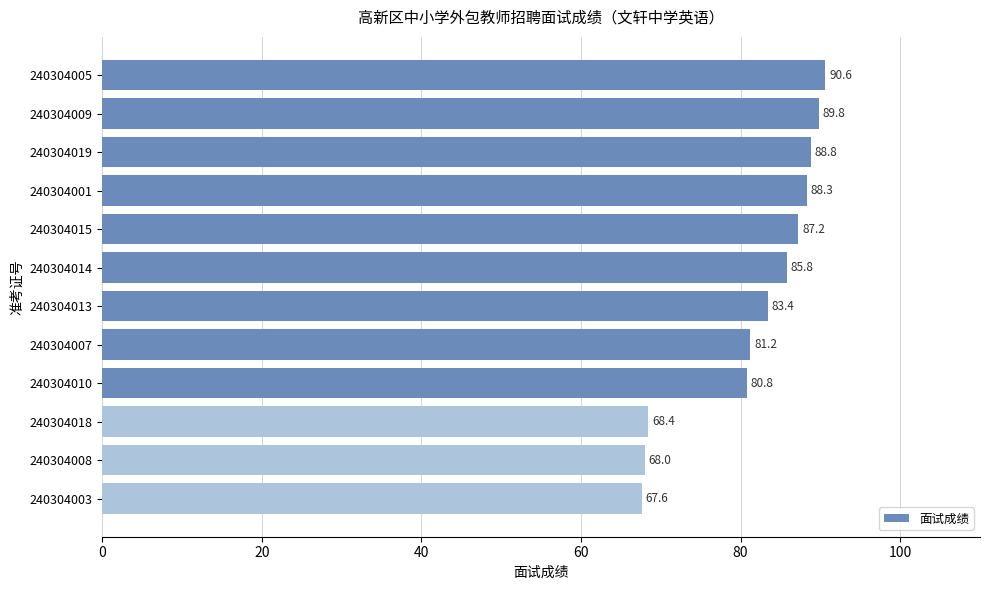

Reading bottom to top, what are all the values shown in this chart?

67.6	68.0	68.4	80.8	81.2	83.4	85.8	87.2	88.3	88.8	89.8	90.6